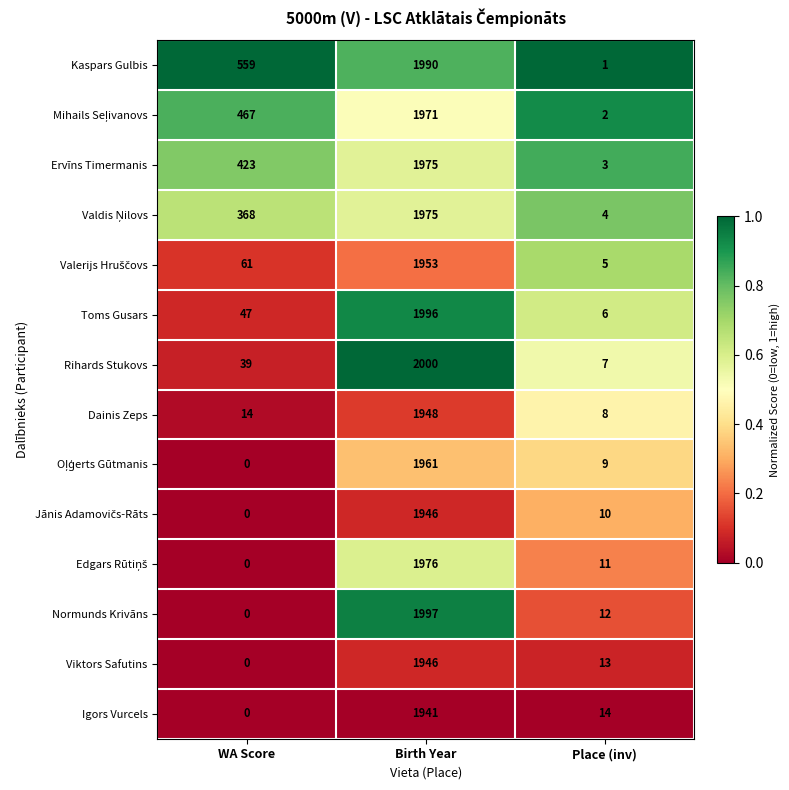

Rank the categories by Dainis Zeps value from lowest to highest.

Place (inv), WA Score, Birth Year